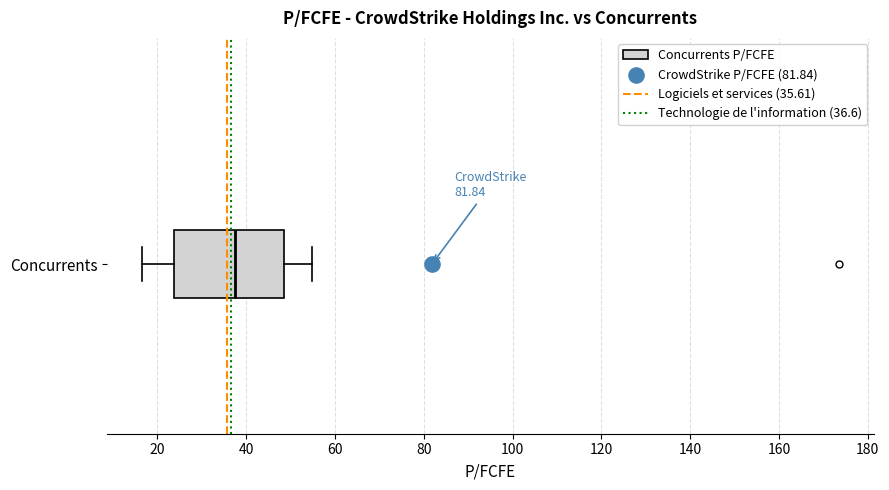

Where does the median line of the box for Concurrents sit on the x-axis? The values are not printed on the chart, so give them approximately, as read against the axis.

38